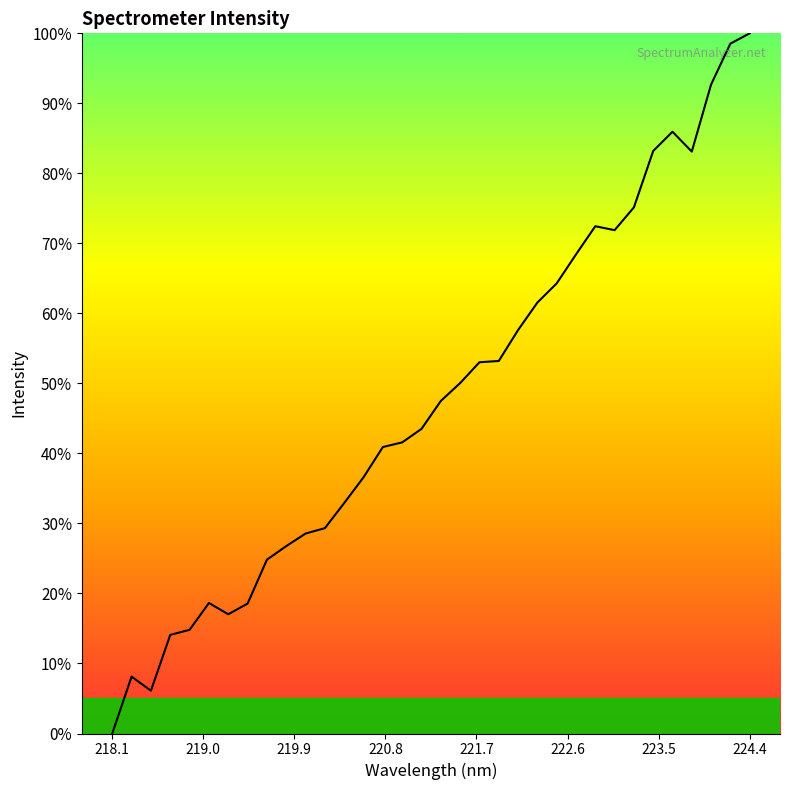

What is the greatest value displayed?

100.0